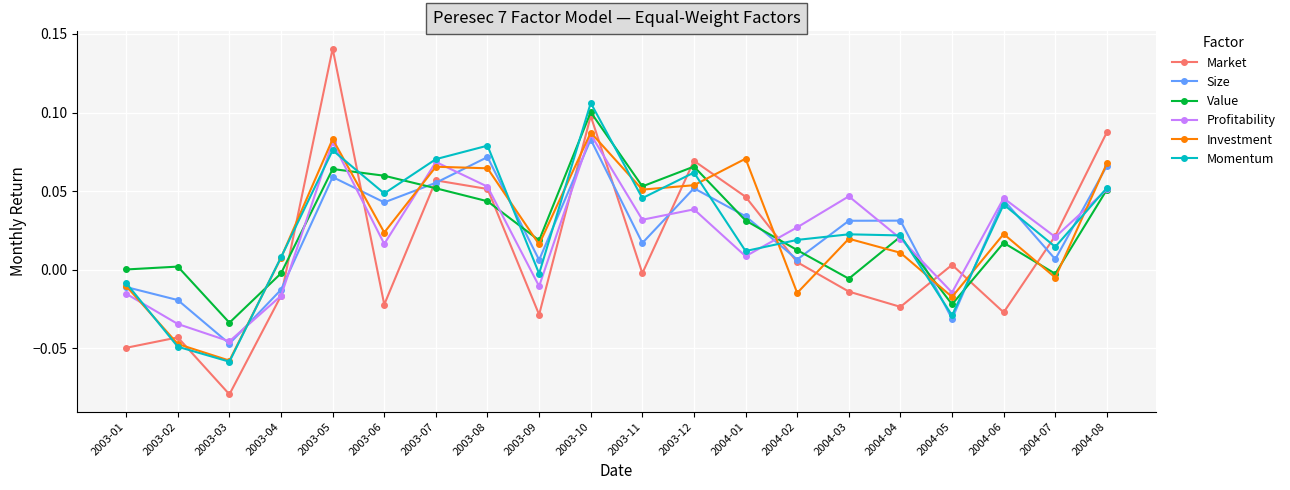

Is it true that Value equals 0.1 at 2003-12?

True